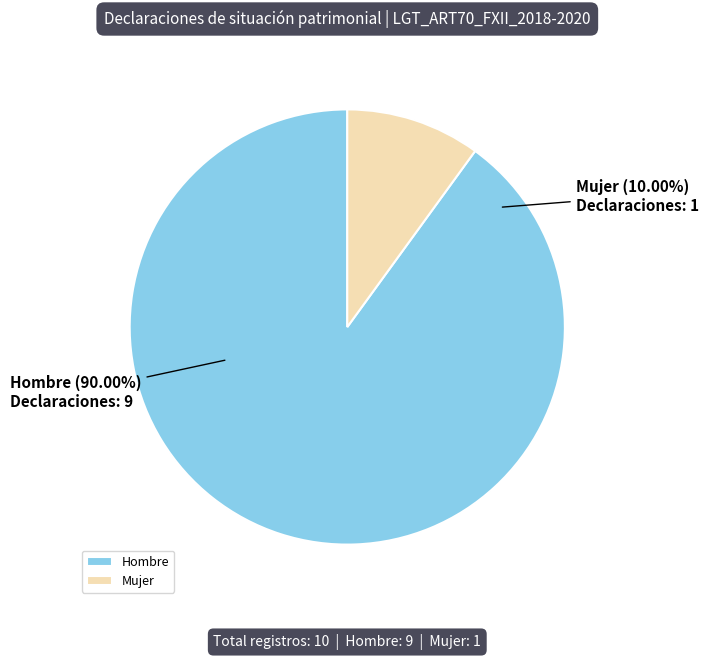

What portion of the pie excludes Mujer?

90.0%